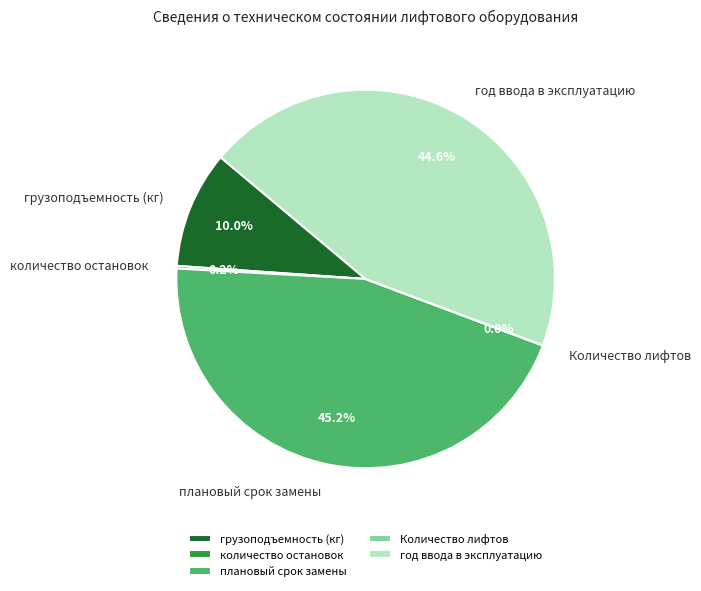

Is there a majority slice in this chart?

No